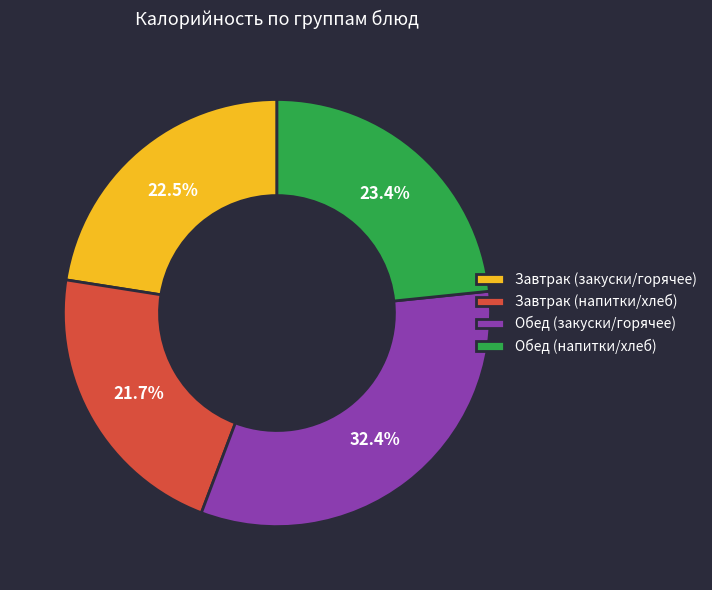

Approximately how many times larger is the value at Завтрак (закуски/горячее) compared to Обед (закуски/горячее)?

0.7